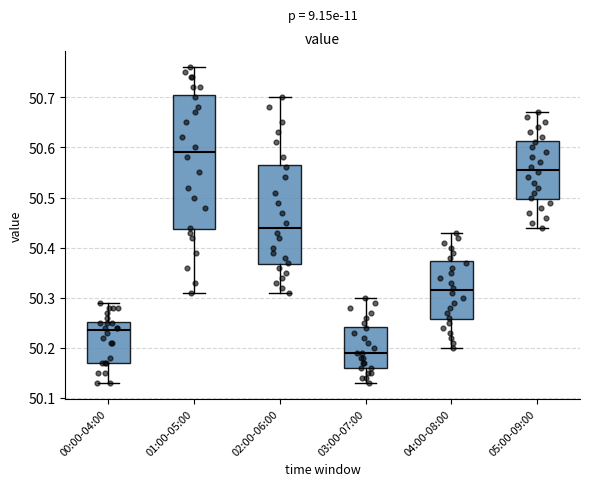

Reading left to right, read every box against the y-axis: the position of its median line, the range the box covers, and the ends of its whiskers. The values are not printed on the chart, so give them approximately, as read against the axis.

00:00-04:00: median 50.24, box 50.17 to 50.25, whiskers 50.13 to 50.29
01:00-05:00: median 50.59, box 50.44 to 50.71, whiskers 50.31 to 50.76
02:00-06:00: median 50.44, box 50.37 to 50.57, whiskers 50.31 to 50.70
03:00-07:00: median 50.19, box 50.16 to 50.24, whiskers 50.13 to 50.30
04:00-08:00: median 50.32, box 50.26 to 50.37, whiskers 50.20 to 50.43
05:00-09:00: median 50.56, box 50.50 to 50.61, whiskers 50.44 to 50.67